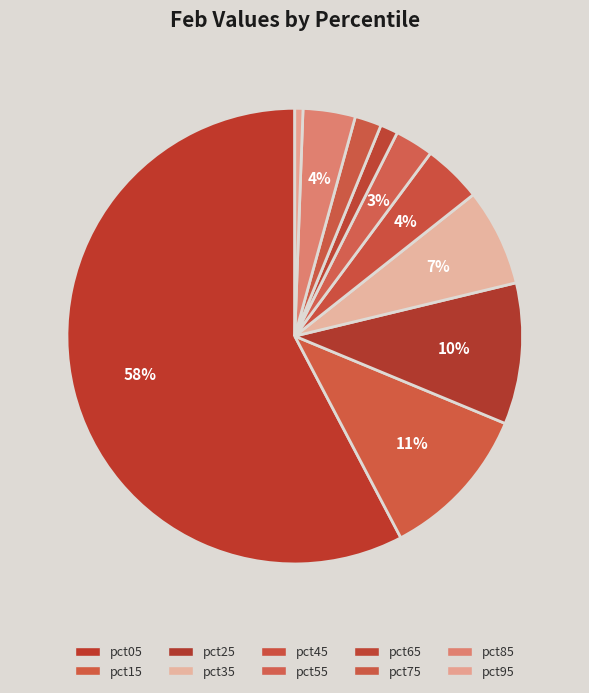

Which slice is the largest?

pct05